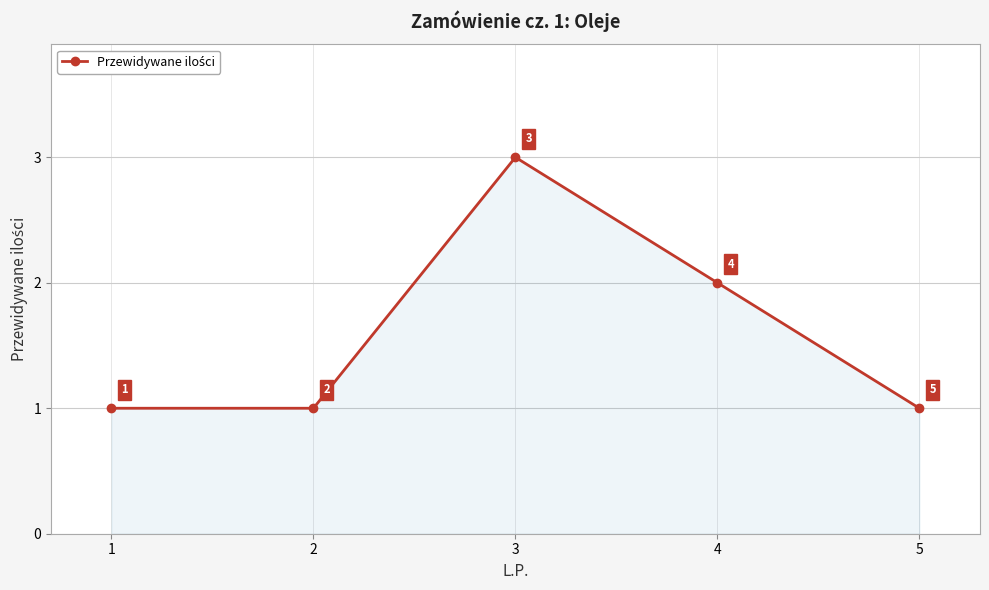

What is the change in value from 2 to 4?

+1